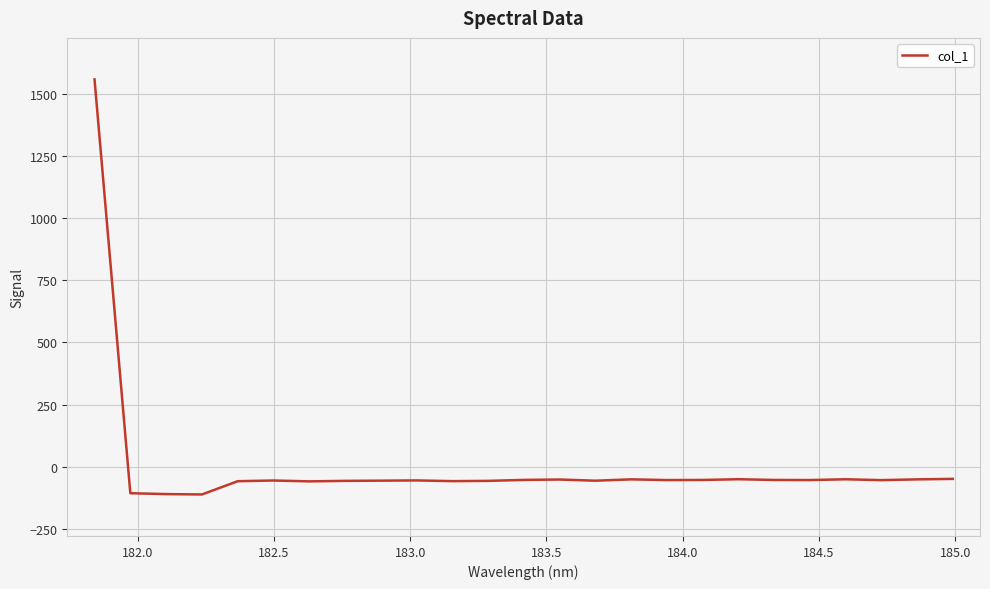

What is the minimum value shown in the chart?

-111.0